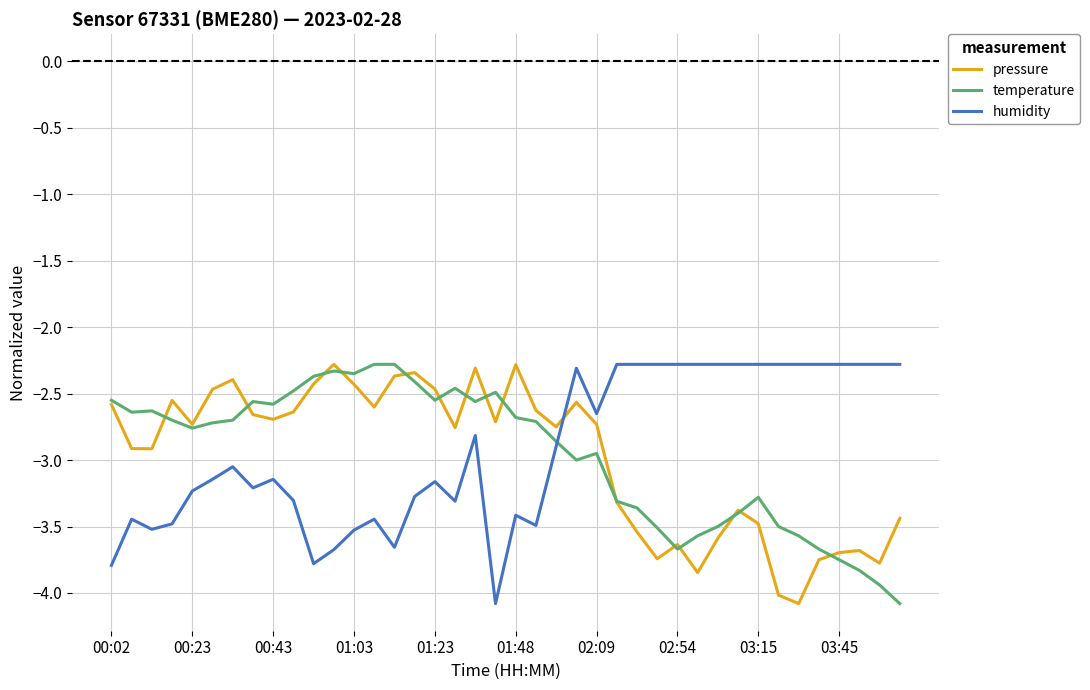

Which series ends up on top after the final intersection of pressure and humidity?

humidity